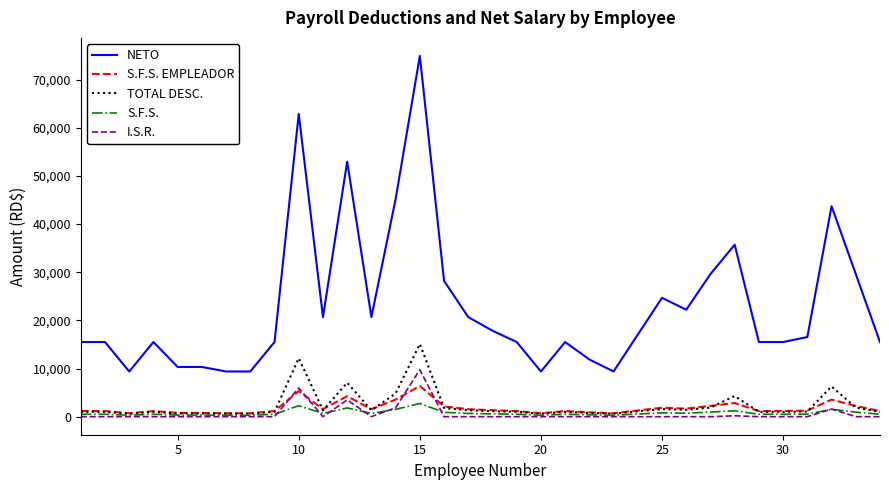

What is the sum of all S.F.S. values?

26198.0